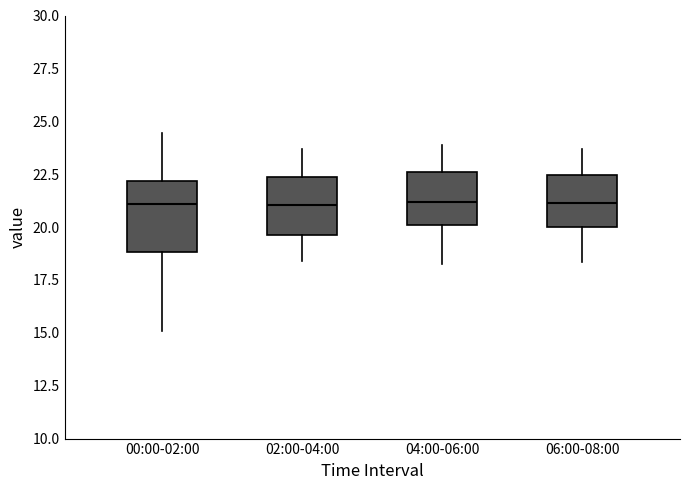

Reading left to right, transcribe this box plot: for each box, give where its median line is, the range the box spans, and where its two whiskers end, as read against the y-axis. The values are not printed on the chart, so give them approximately, as read against the axis.

00:00-02:00: median 21.0, box 19.0 to 22.0, whiskers 15.0 to 24.5
02:00-04:00: median 21.0, box 19.5 to 22.5, whiskers 18.5 to 23.5
04:00-06:00: median 21.0, box 20.0 to 22.5, whiskers 18.5 to 24.0
06:00-08:00: median 21.0, box 20.0 to 22.5, whiskers 18.5 to 23.5